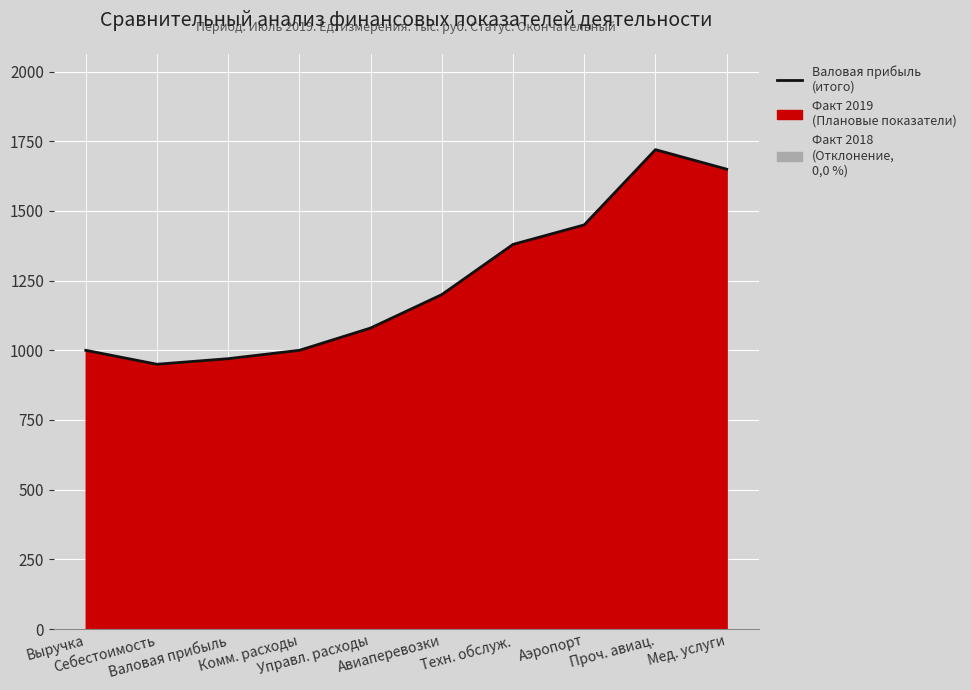

Reading left to right, transcribe all the data shown in this chart.

1000	950	970	1000	1080	1200	1380	1450	1720	1650